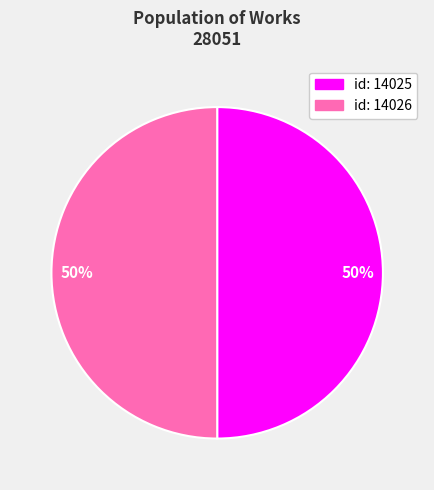

To the nearest percent, what is the average slice percentage?

50%